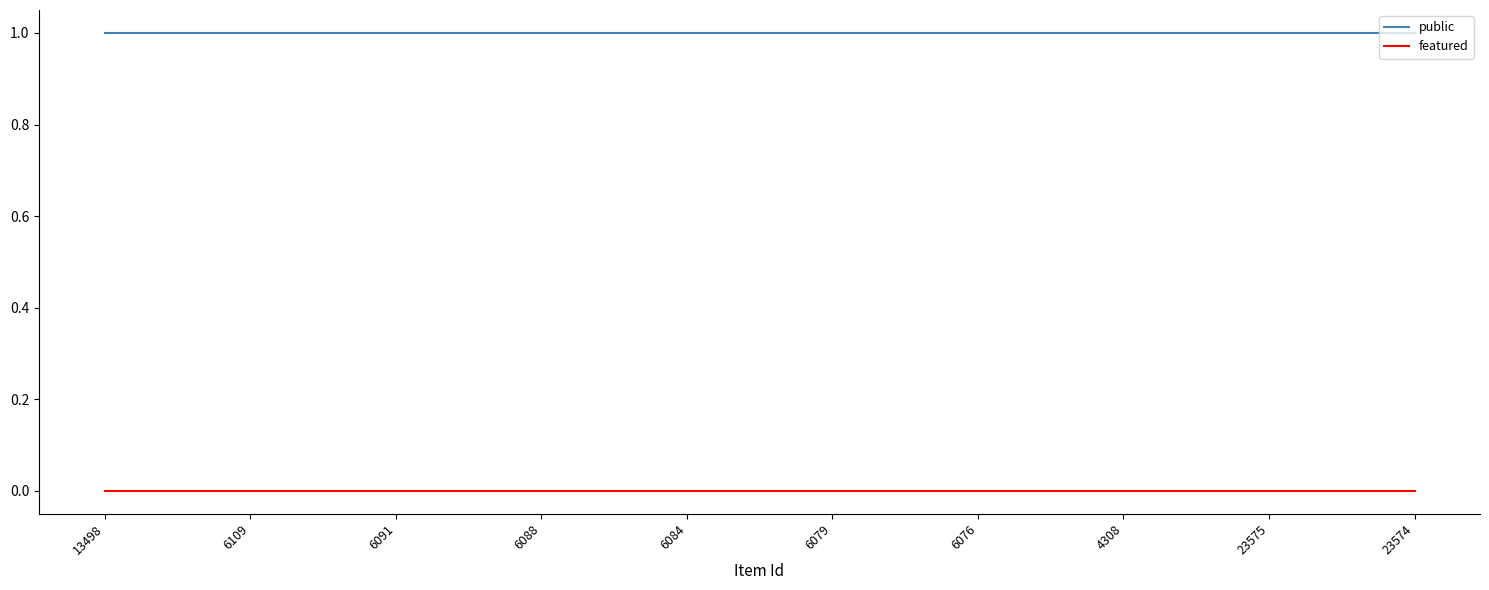

Reading left to right, transcribe all the data shown in this chart.

public: 1	1	1	1	1	1	1	1	1	1
featured: 0	0	0	0	0	0	0	0	0	0